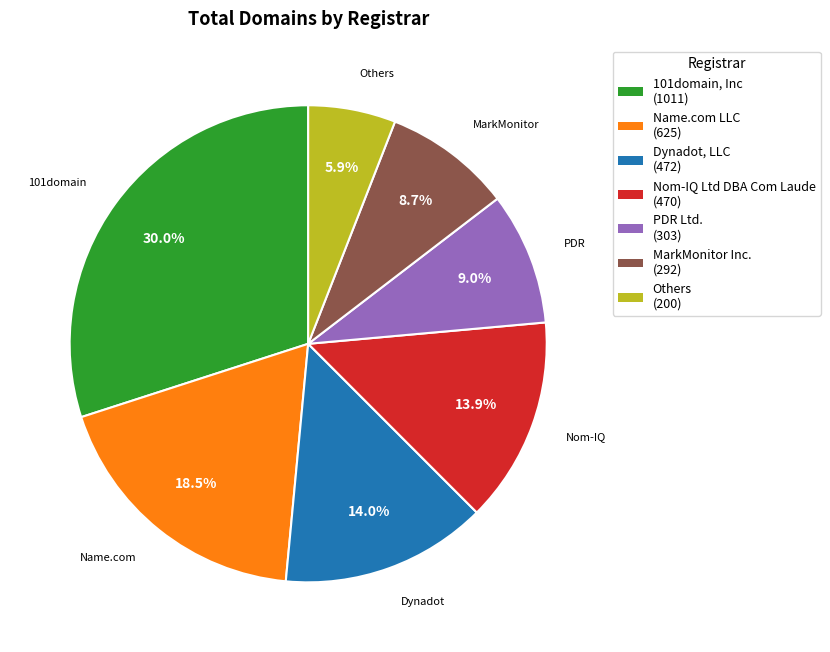

Does any single category account for the majority?

No